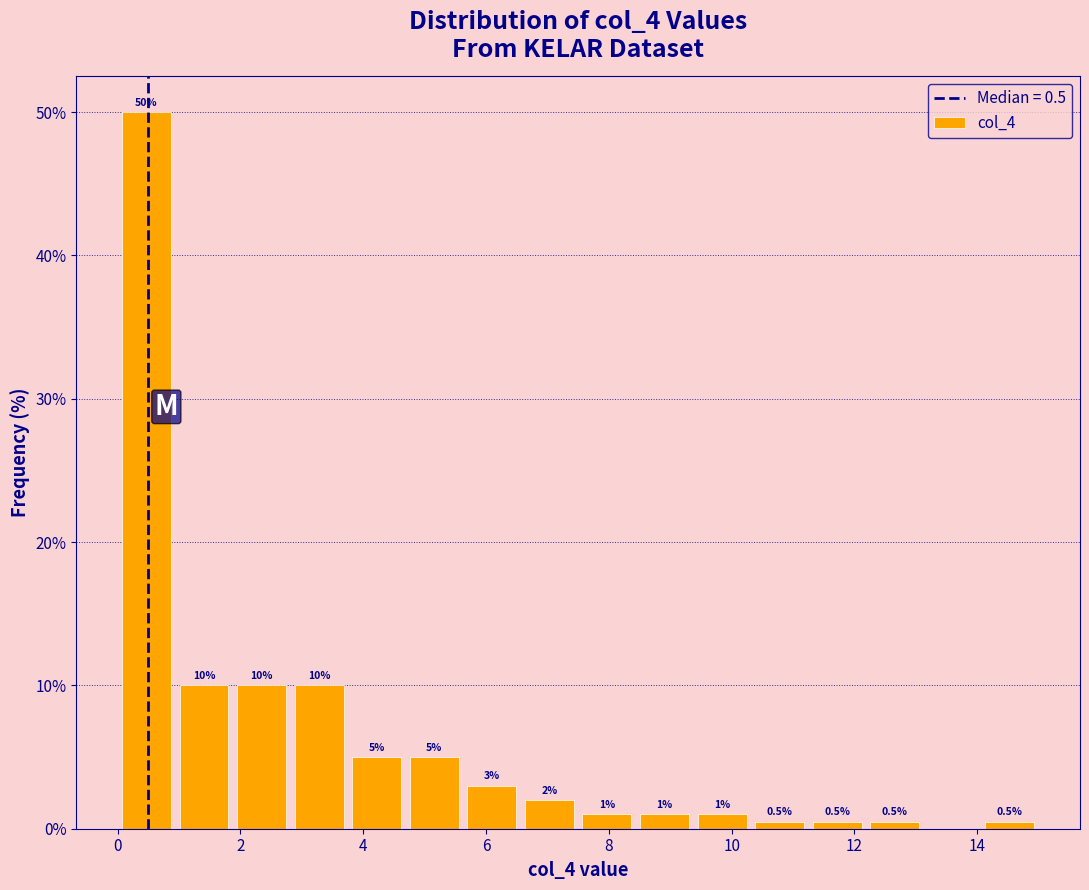

Which range on the x-axis has the tallest bar?

0.0 to 1.0